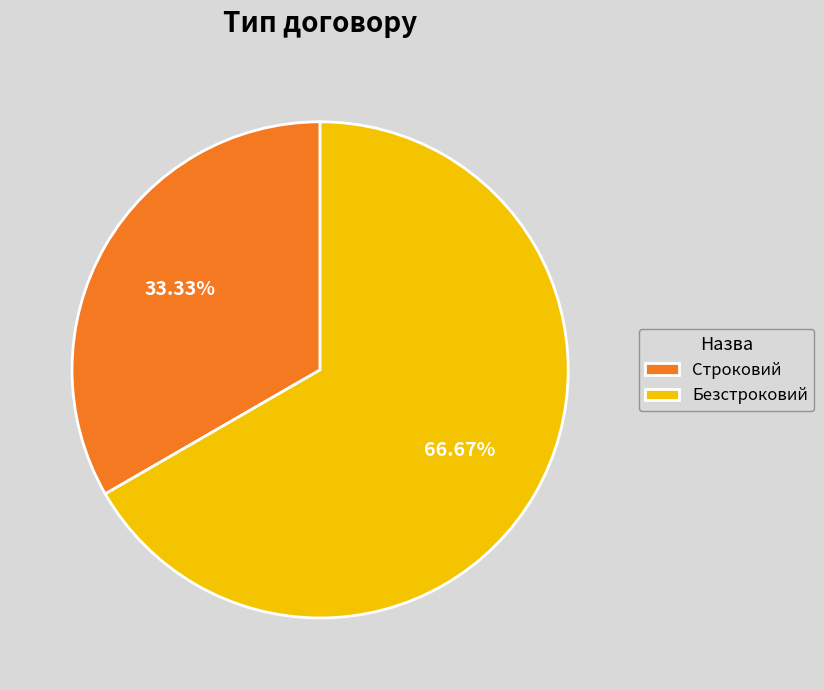

To the nearest percent, what is the average slice percentage?

50%